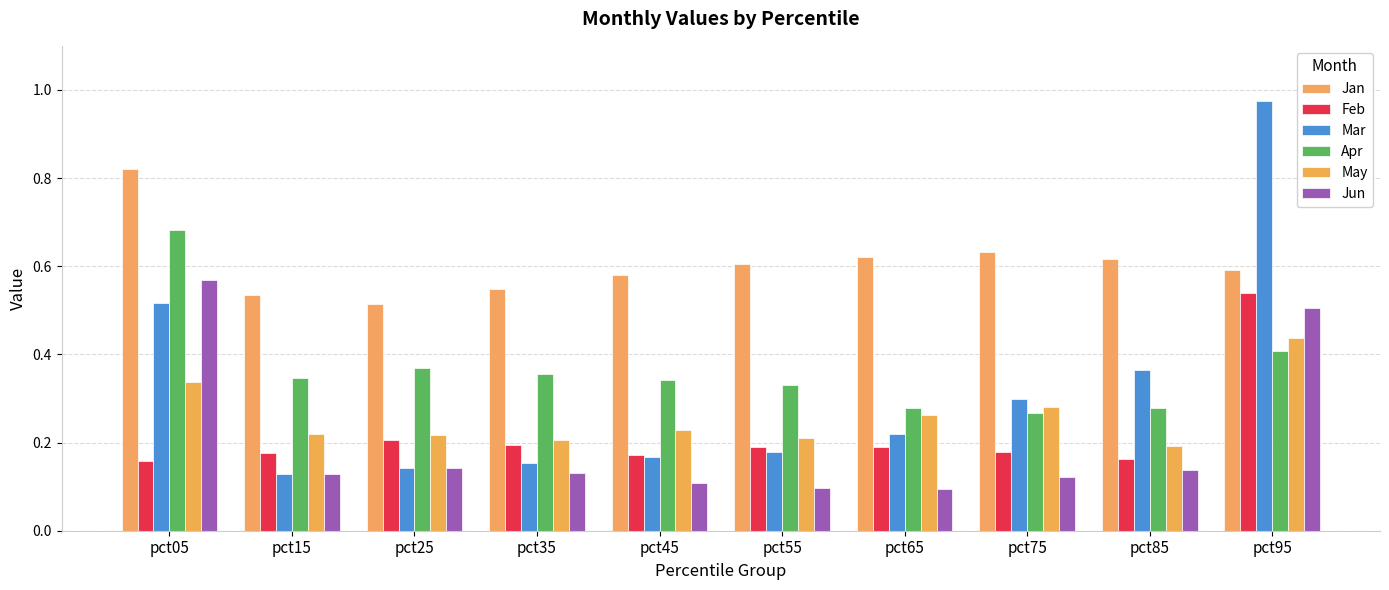

List the labels in order of Jan value, largest first.

pct05, pct75, pct65, pct85, pct55, pct95, pct45, pct35, pct15, pct25